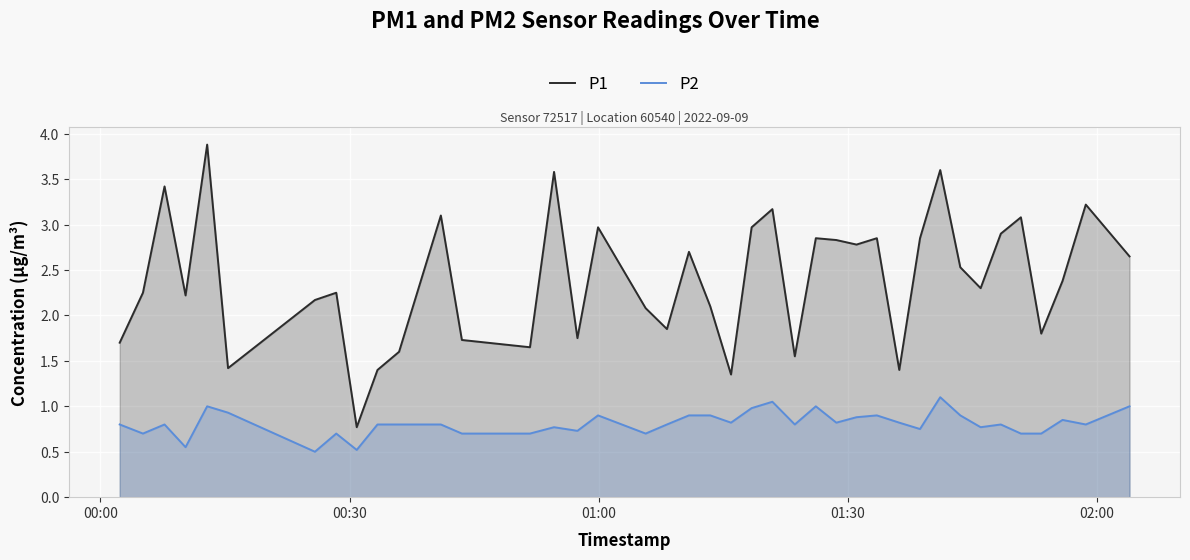

True or false: P2 and P1 intersect in this chart.

False